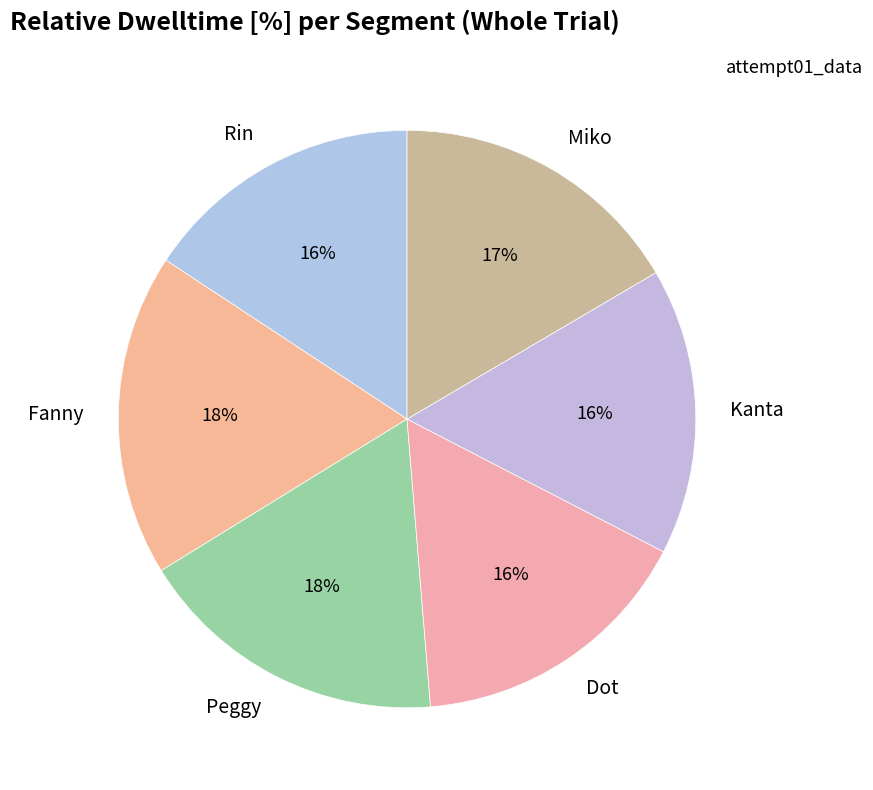

Combined, do Dot and Fanny account for over 50%?

No